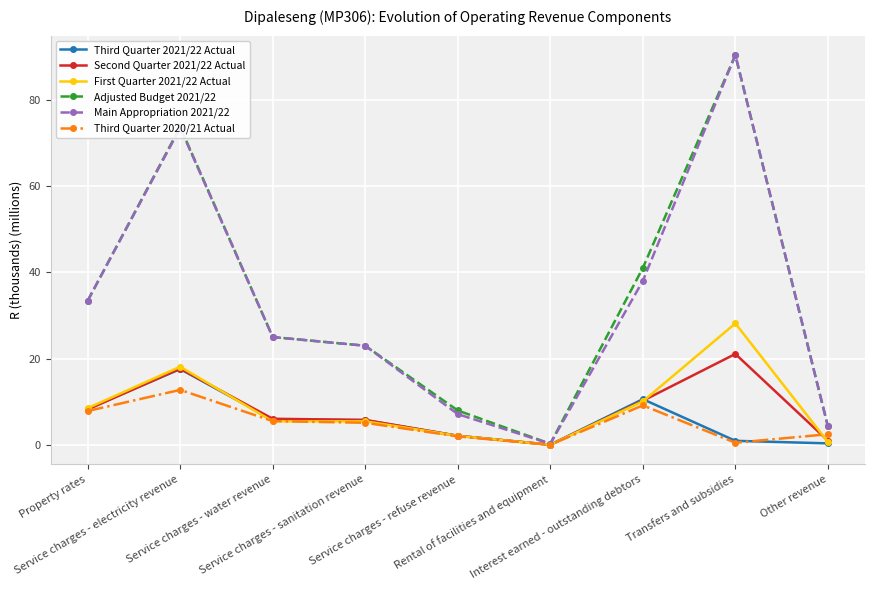

Where is the first local minimum for Main Appropriation 2021/22?

Rental of facilities and equipment